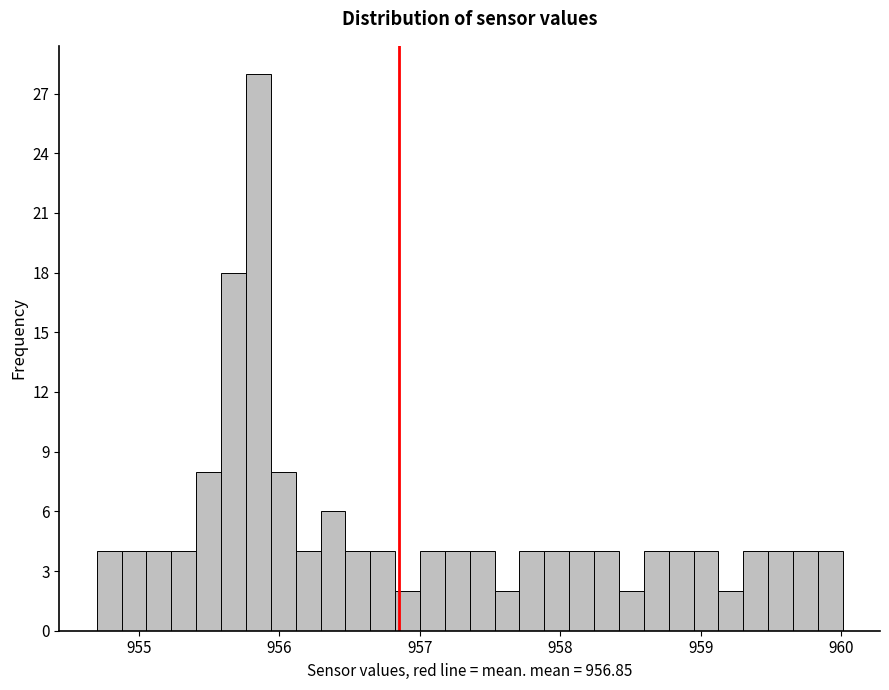

Around what value on the x-axis is the tallest bar? Give the approximate position of its centre, as read against the axis.

955.9